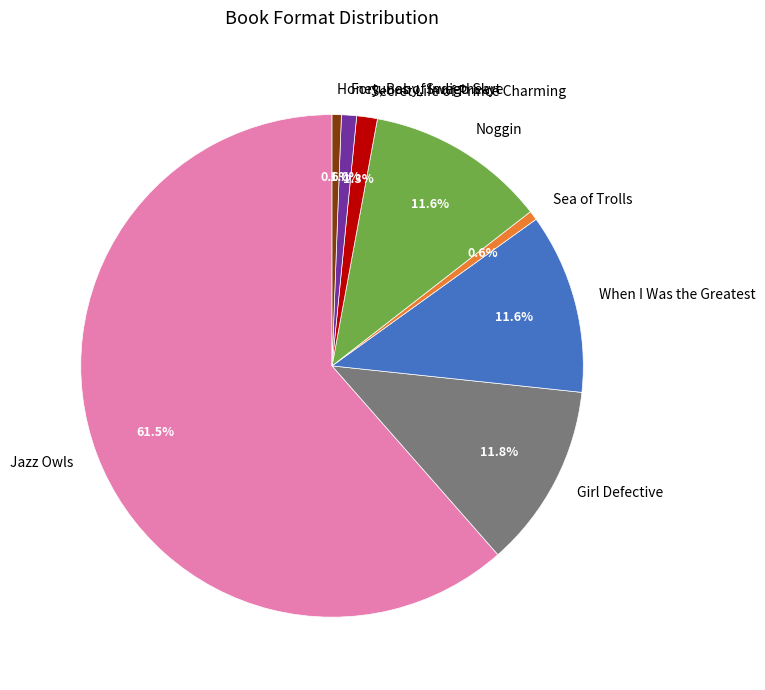

Is there any slice that represents more than half of the pie?

Yes